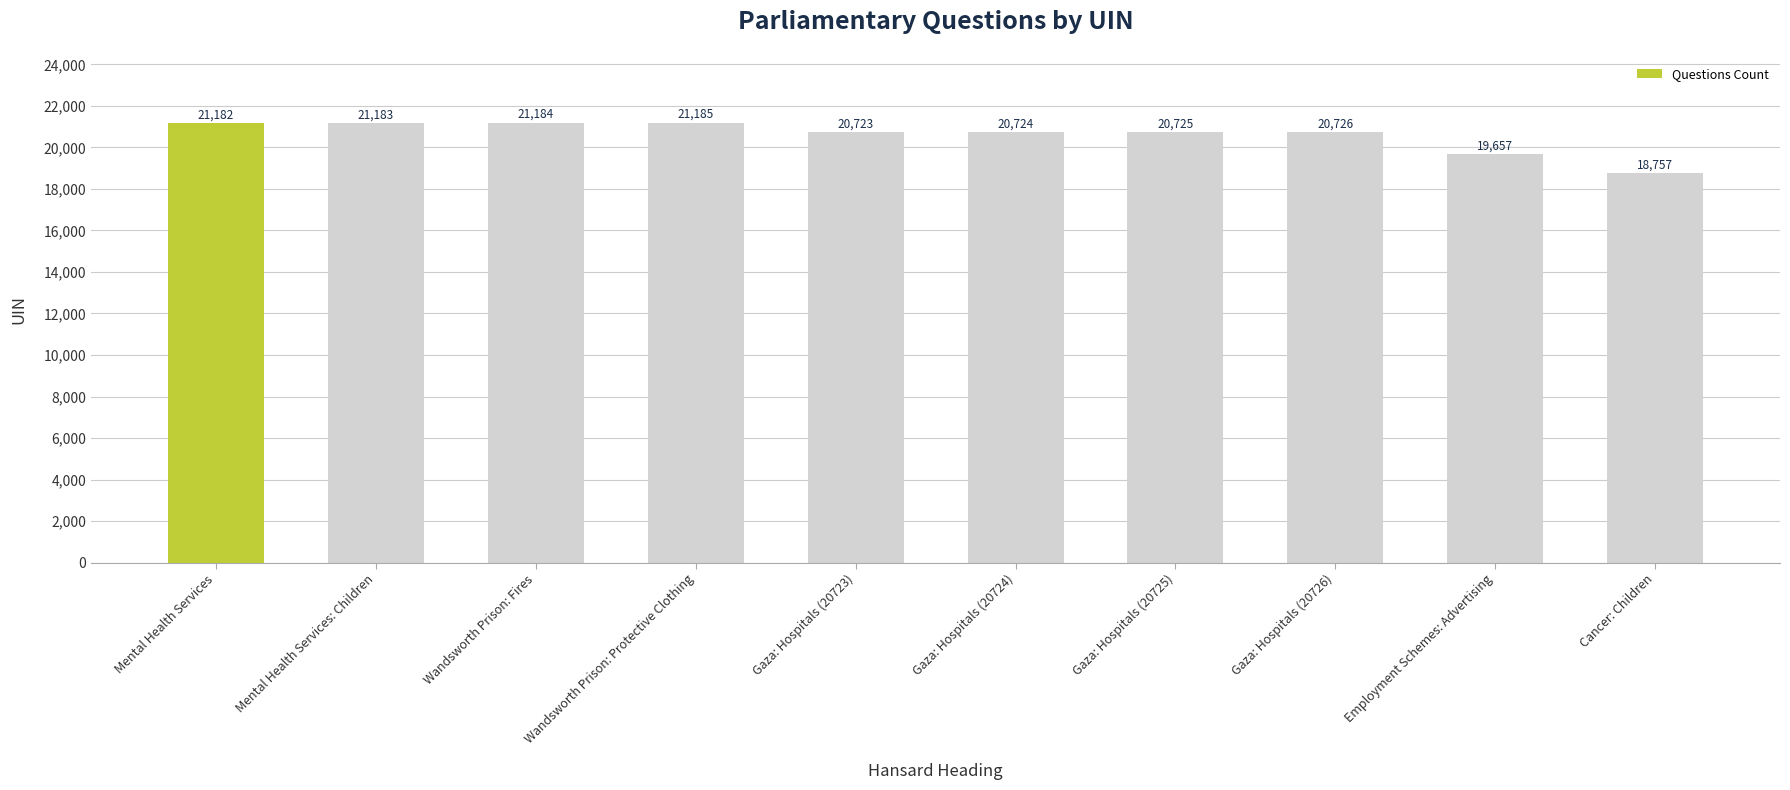

What is the difference between the maximum and minimum values?

2428